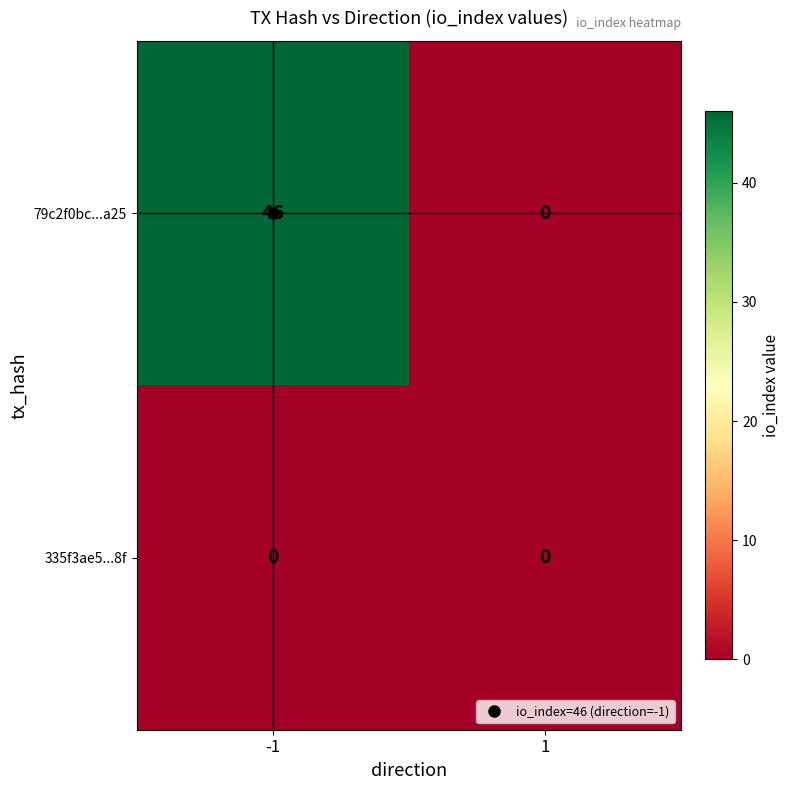

At which category does the chart reach its peak across all series?

-1